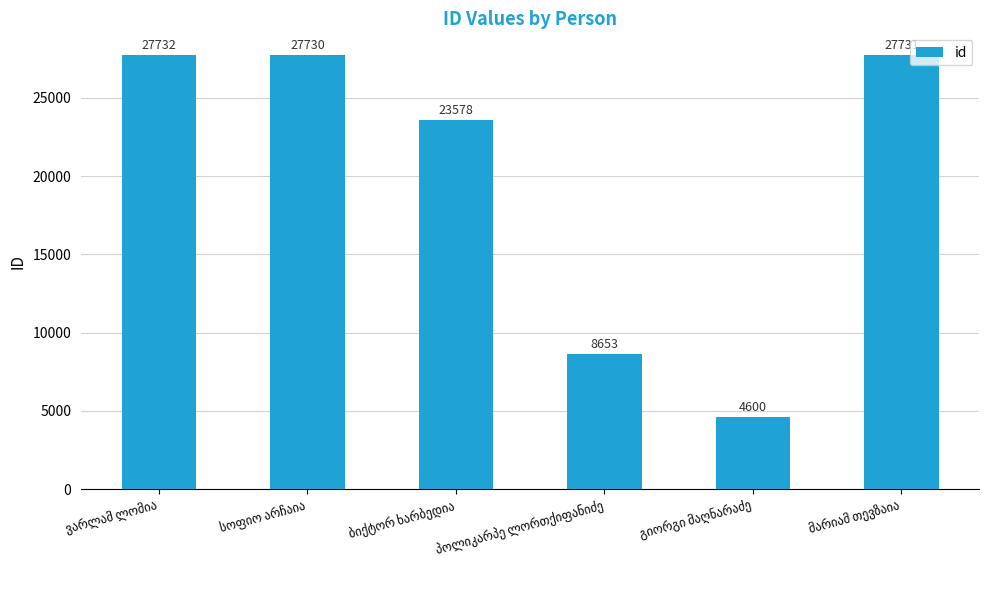

What is the sum of all values?

120024